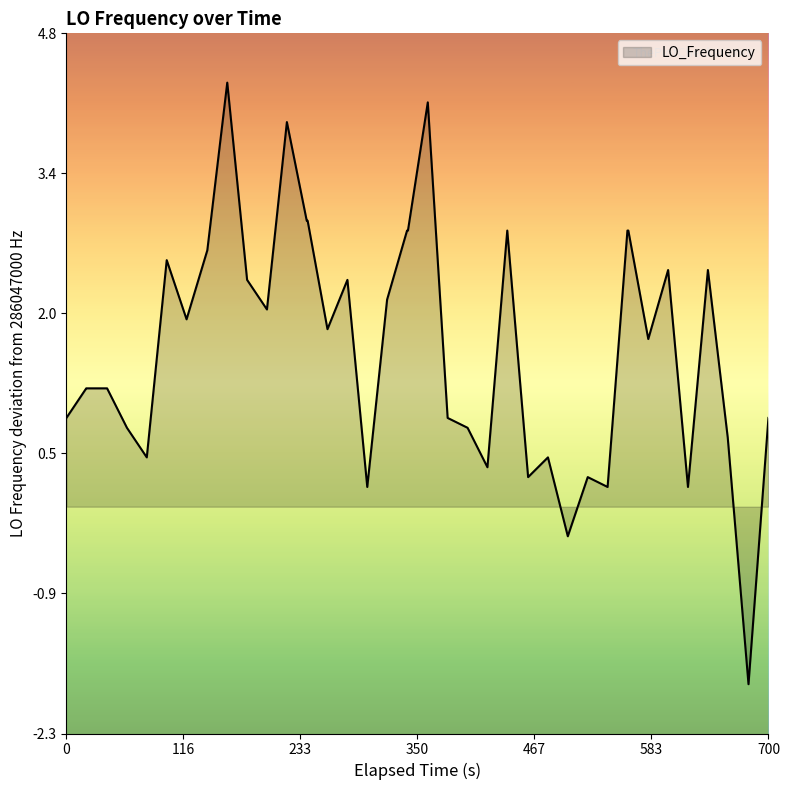

What is the sum of all values?

65.2